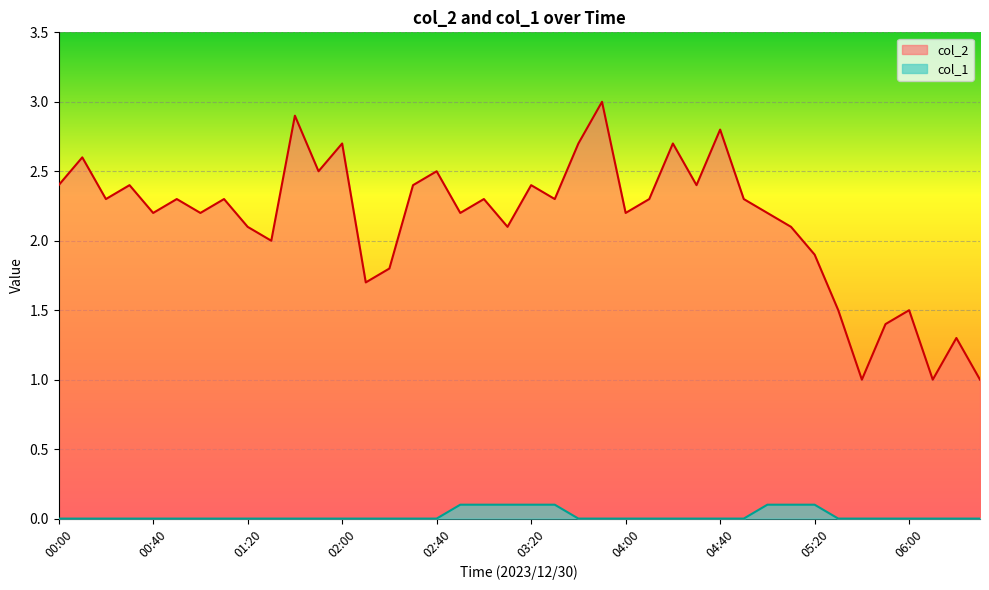

At how many categories does at least one series exceed 1?

37